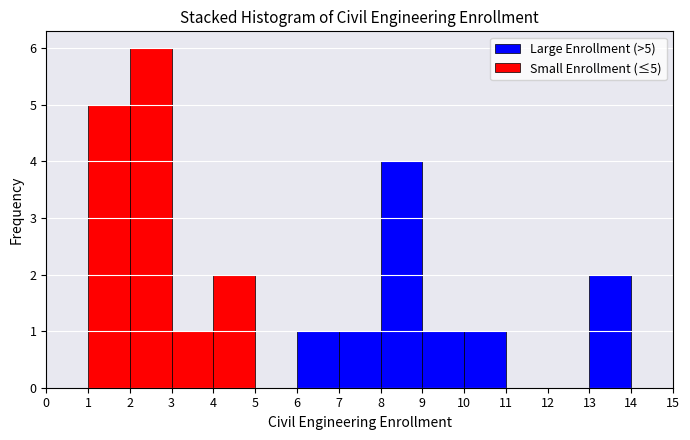

Which range on the x-axis has the tallest stacked bar (by total height)?

2 to 3